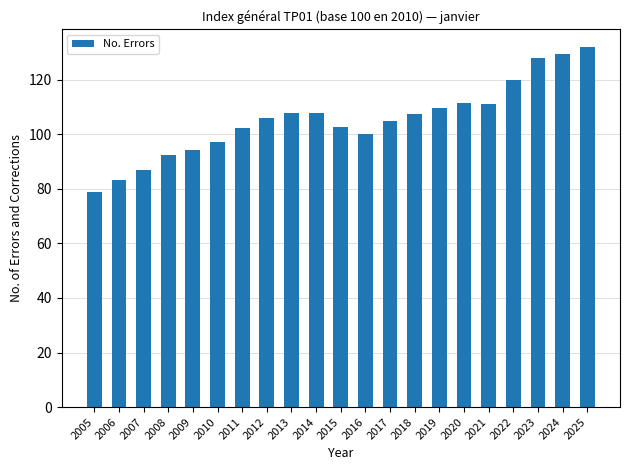

True or false: the data shows 78.5 at 2022.

False